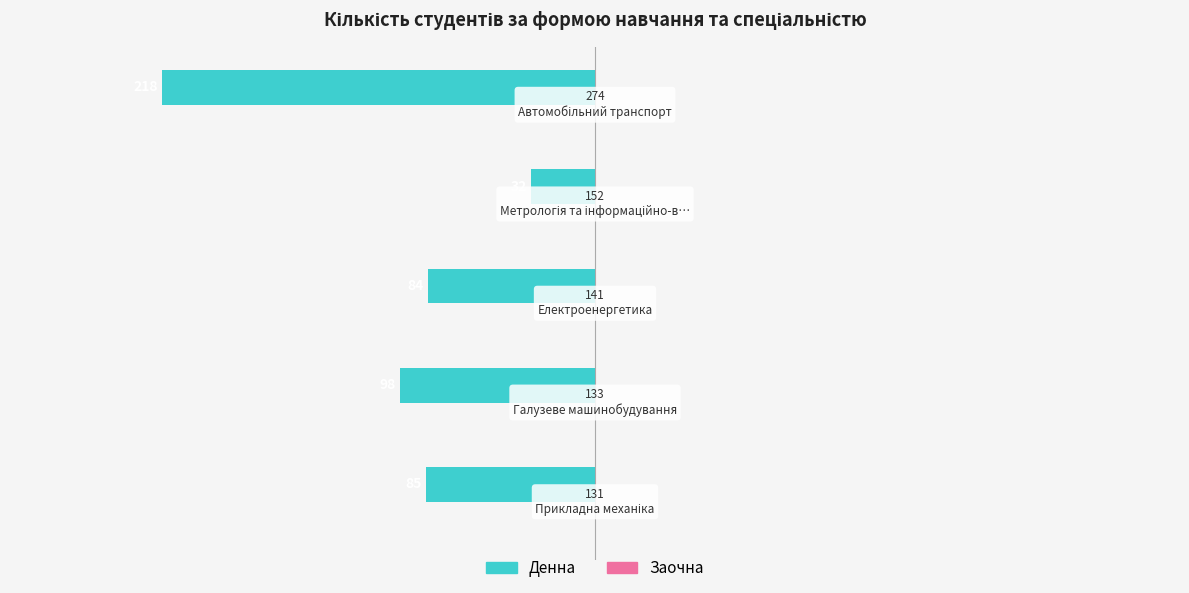

Are the bars horizontal?

Yes